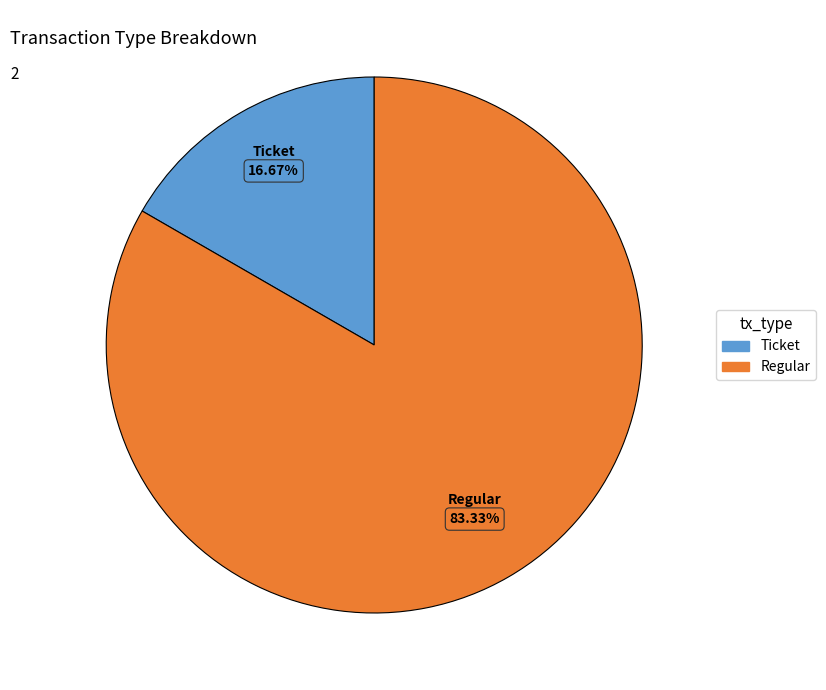

To the nearest percent, what is the combined percentage of Regular and Ticket?

100%